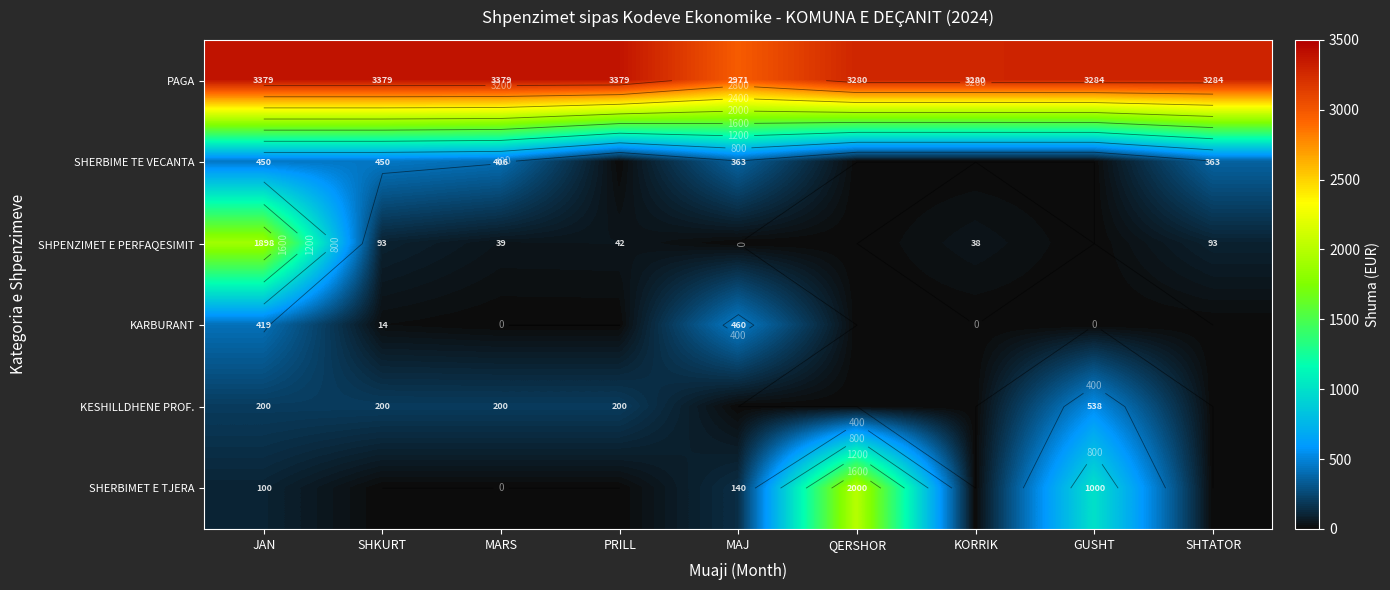

What is the difference between the KARBURANT values at MAJ and QERSHOR?

459.8